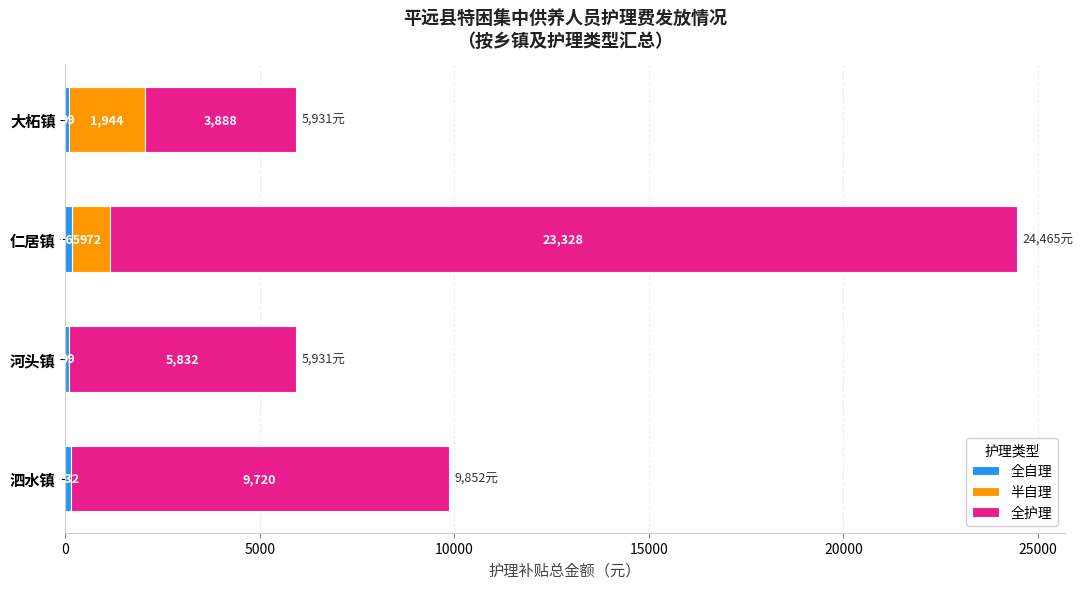

What is the total value across all series at 泗水镇?

9852